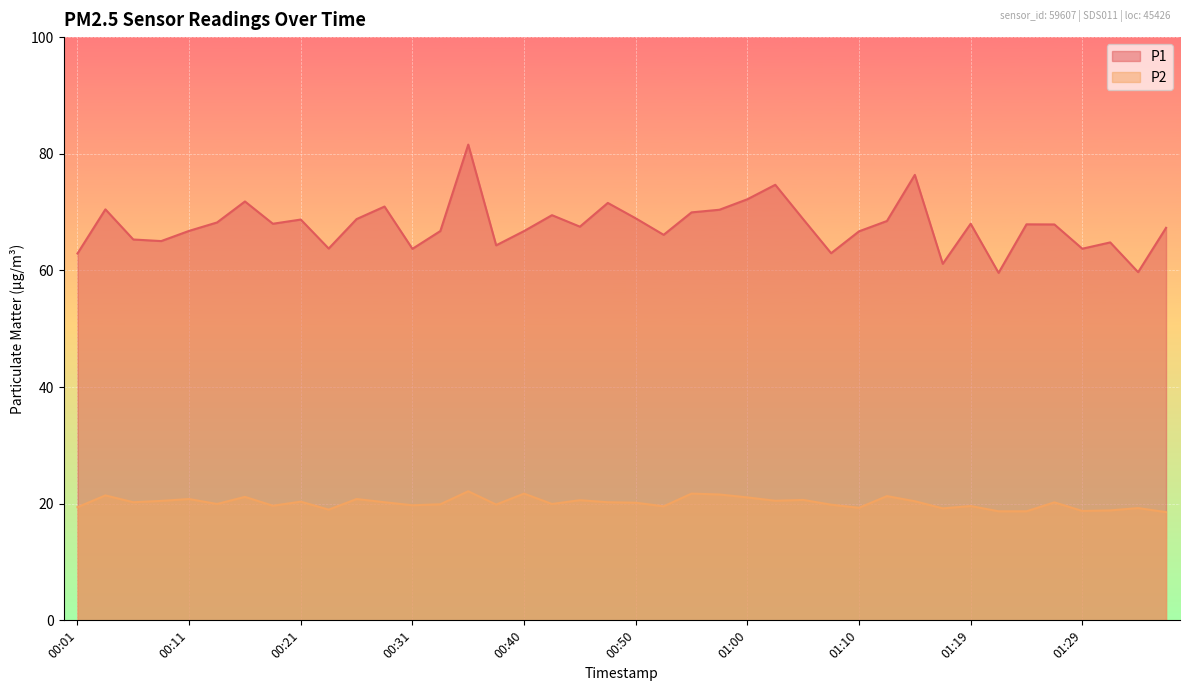

In P2, how many points are lower than both neighbors (excluding endpoints)?

12